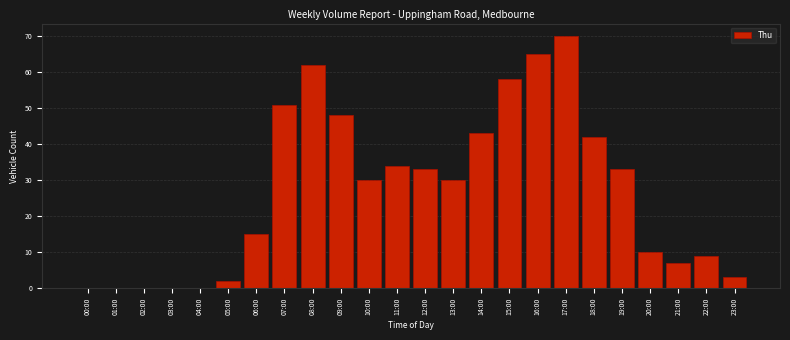

Reading left to right, what are all the values shown in this chart?

00:00=0	01:00=0	02:00=0	03:00=0	04:00=0	05:00=2	06:00=15	07:00=51	08:00=62	09:00=48	10:00=30	11:00=34	12:00=33	13:00=30	14:00=43	15:00=58	16:00=65	17:00=70	18:00=42	19:00=33	20:00=10	21:00=7	22:00=9	23:00=3